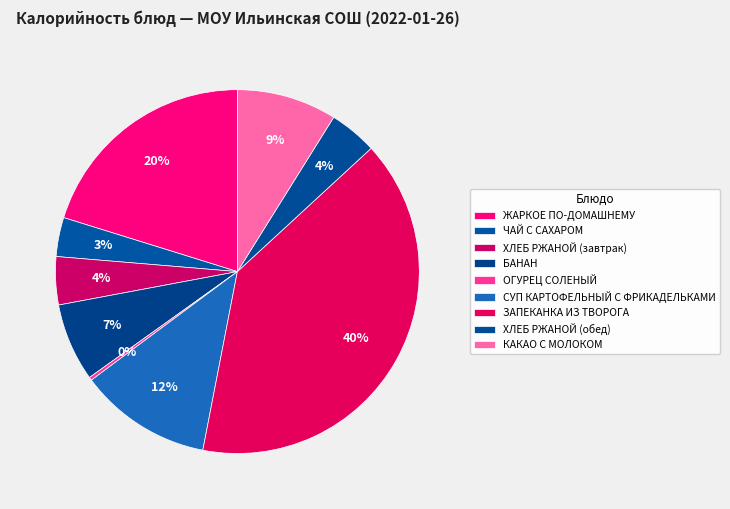

Combined, what portion of the pie is ЗАПЕКАНКА ИЗ ТВОРОГА and ОГУРЕЦ СОЛЕНЫЙ?

40.2%